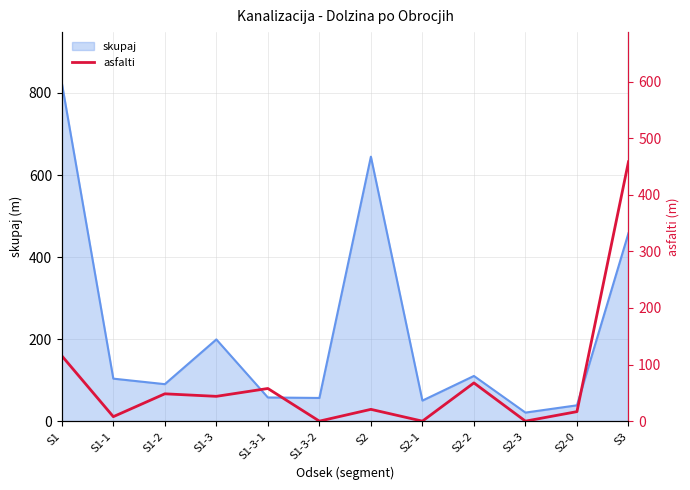

At which label is skupaj closest to 422?

S3